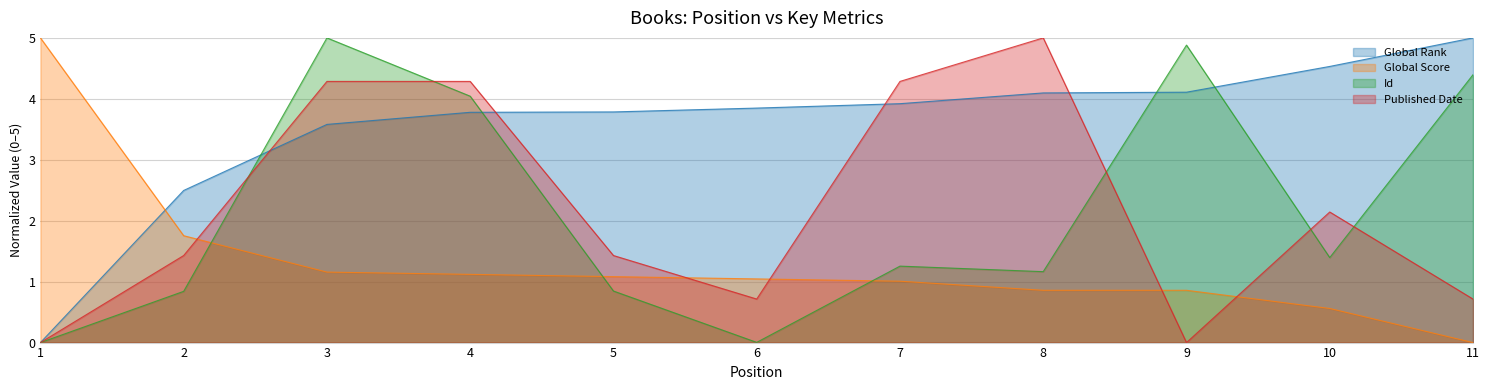

List the series in order of their peak value, lowest first.

Global Rank, Global Score, Id, Published Date